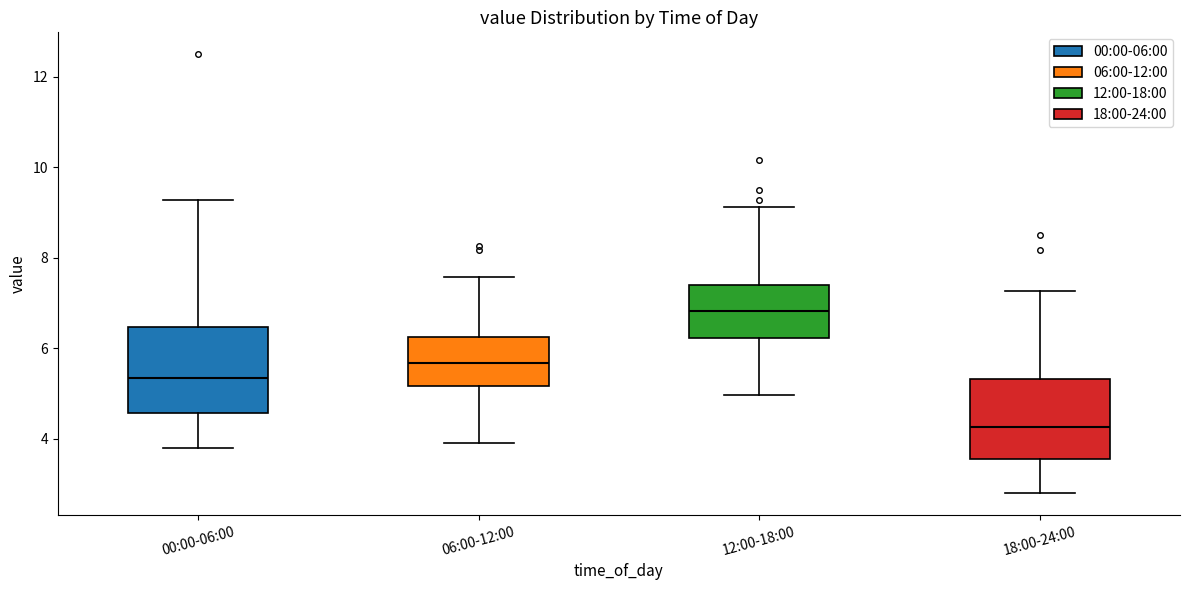

Which box has the lowest median line?

18:00-24:00